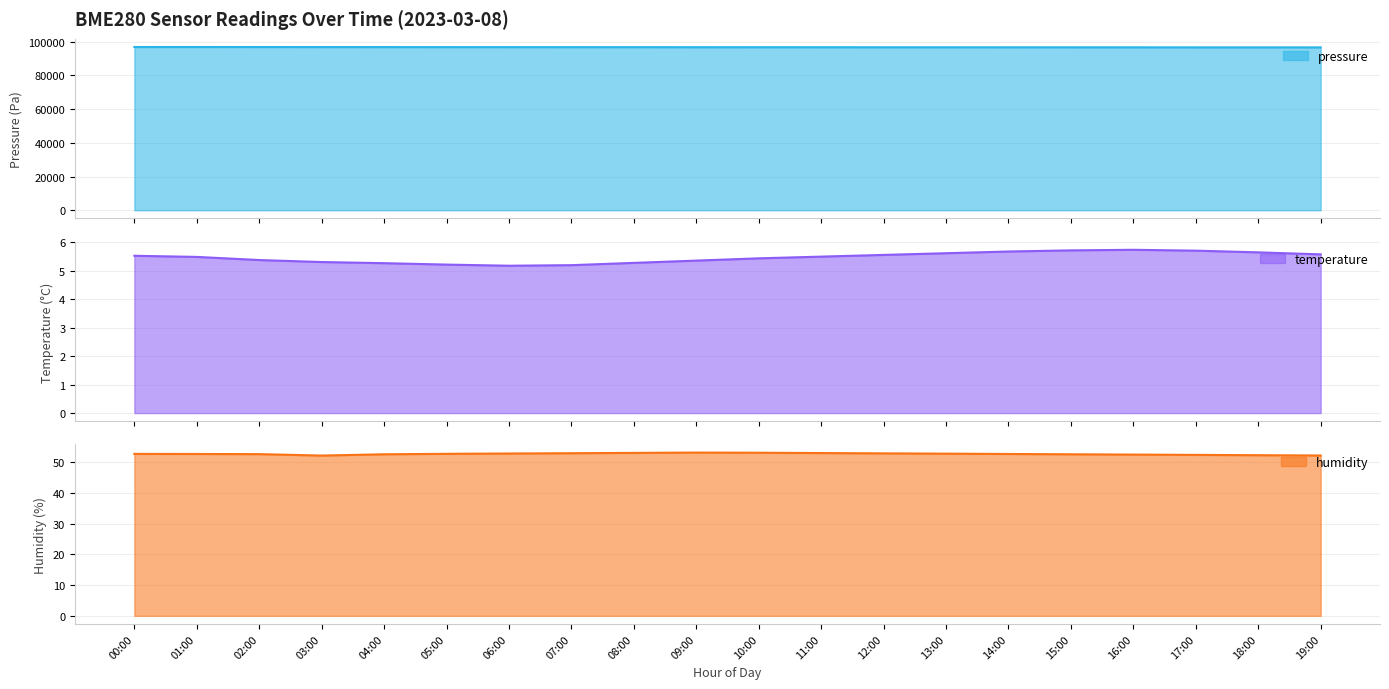

At which category does the chart reach its minimum across all series?

06:00